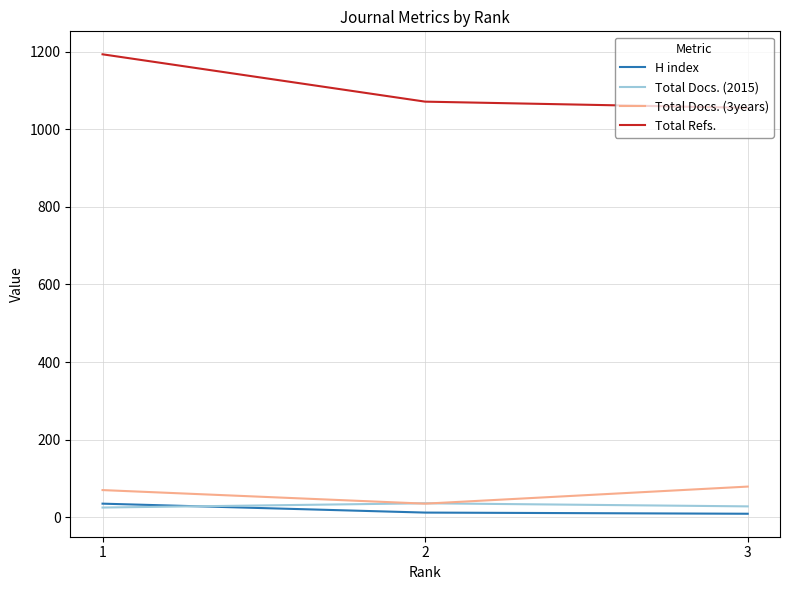

The H index series shows 35 at 1. True or false?

True